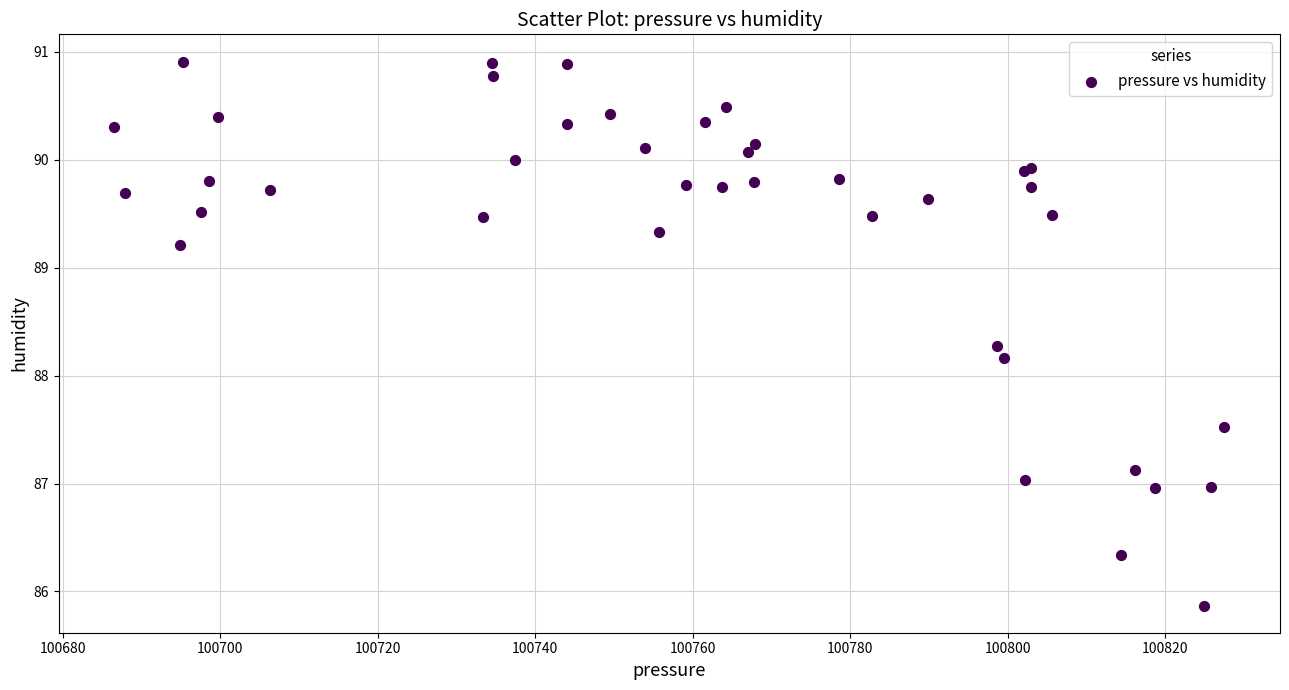

What Y value in the scatter plot is closest to 88?

88.2